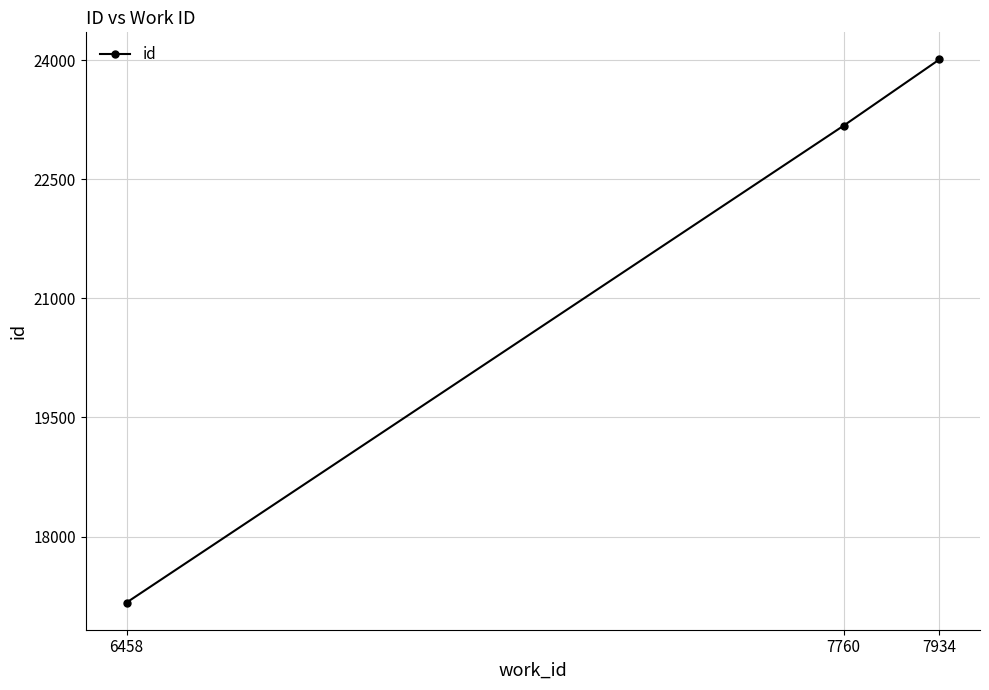

At which label is the value closest to 20588?

7760